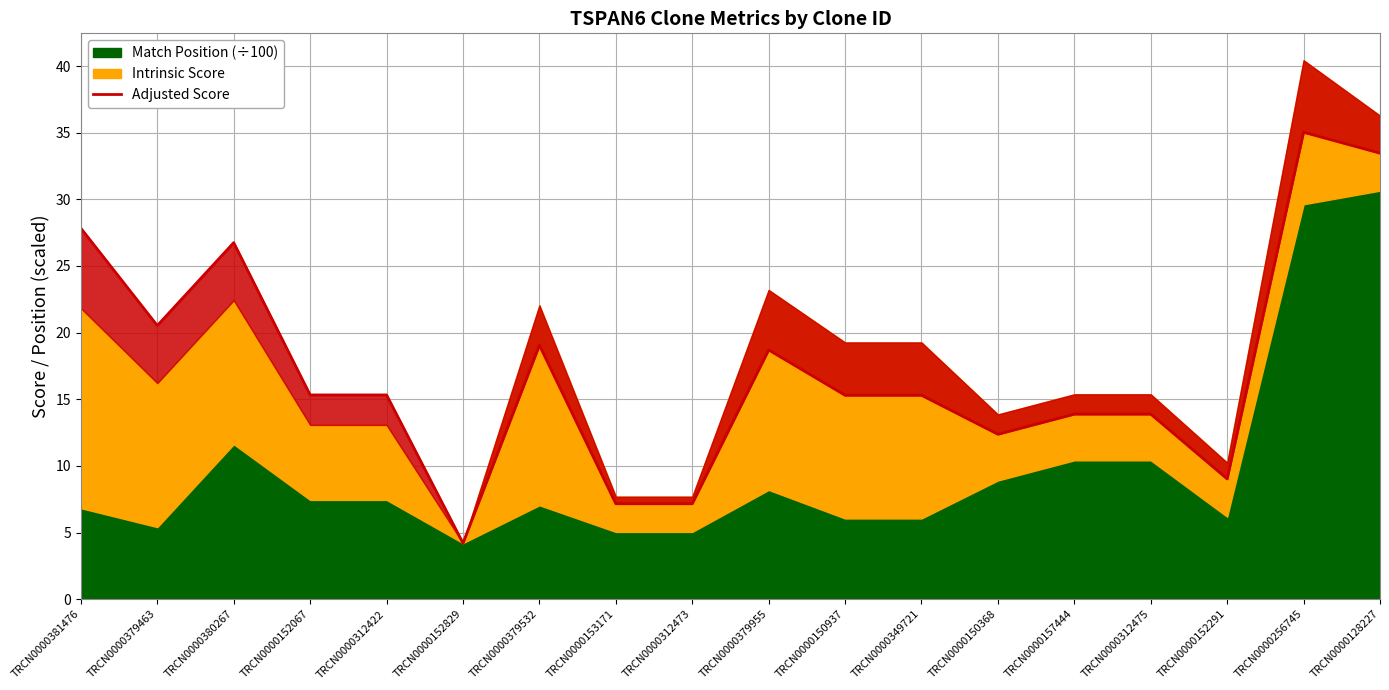

Does the chart display data point markers on the line(s)?

No